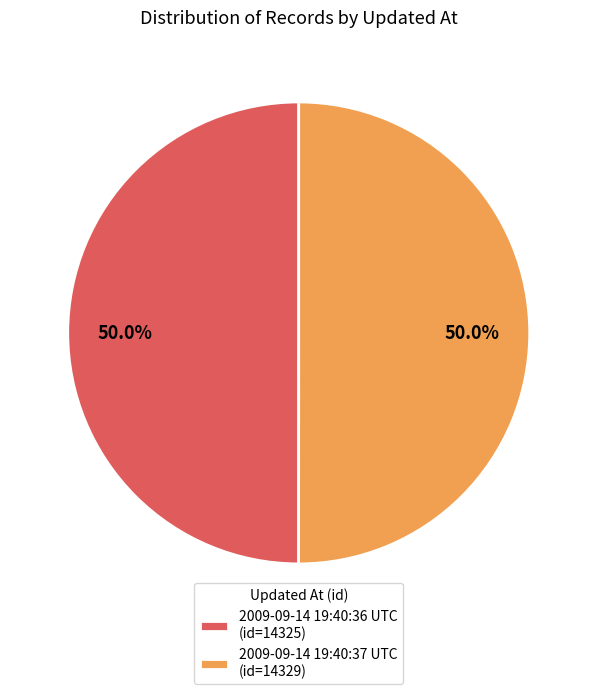

Combined, do 2009-09-14 19:40:37 UTC and 2009-09-14 19:40:36 UTC account for over 50%?

Yes